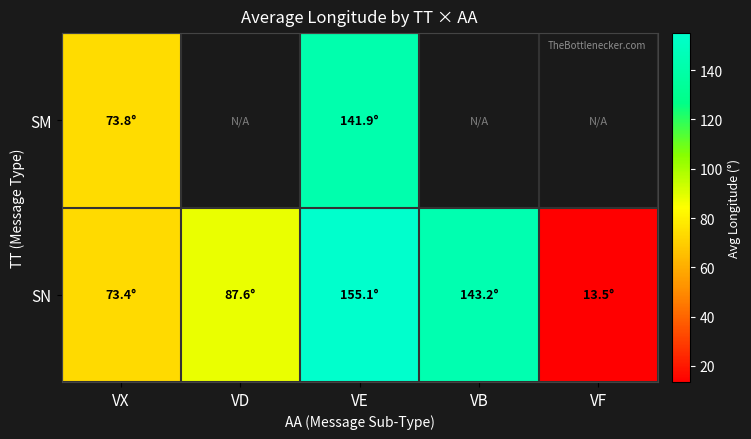

At which label is SM closest to 107?

VX